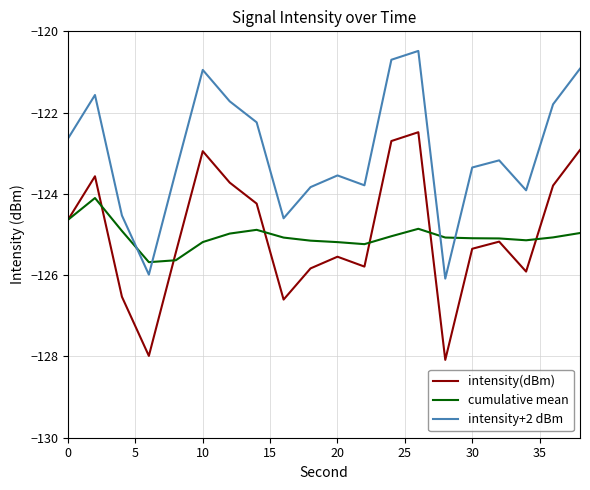

List the series in order of their peak value, highest first.

intensity+2 dBm, intensity(dBm), cumulative mean